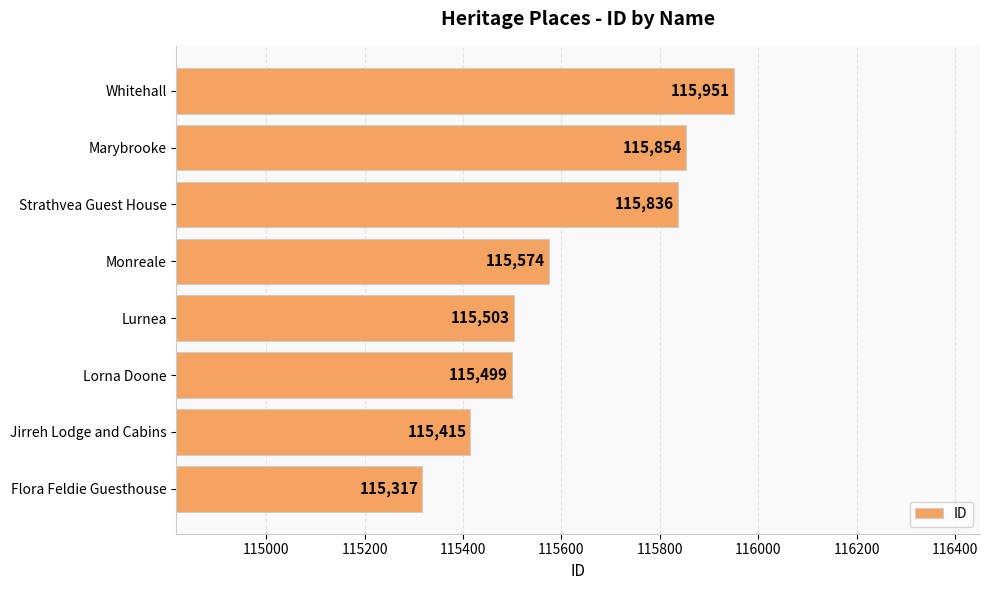

At which label is the value closest to 115634?

Monreale